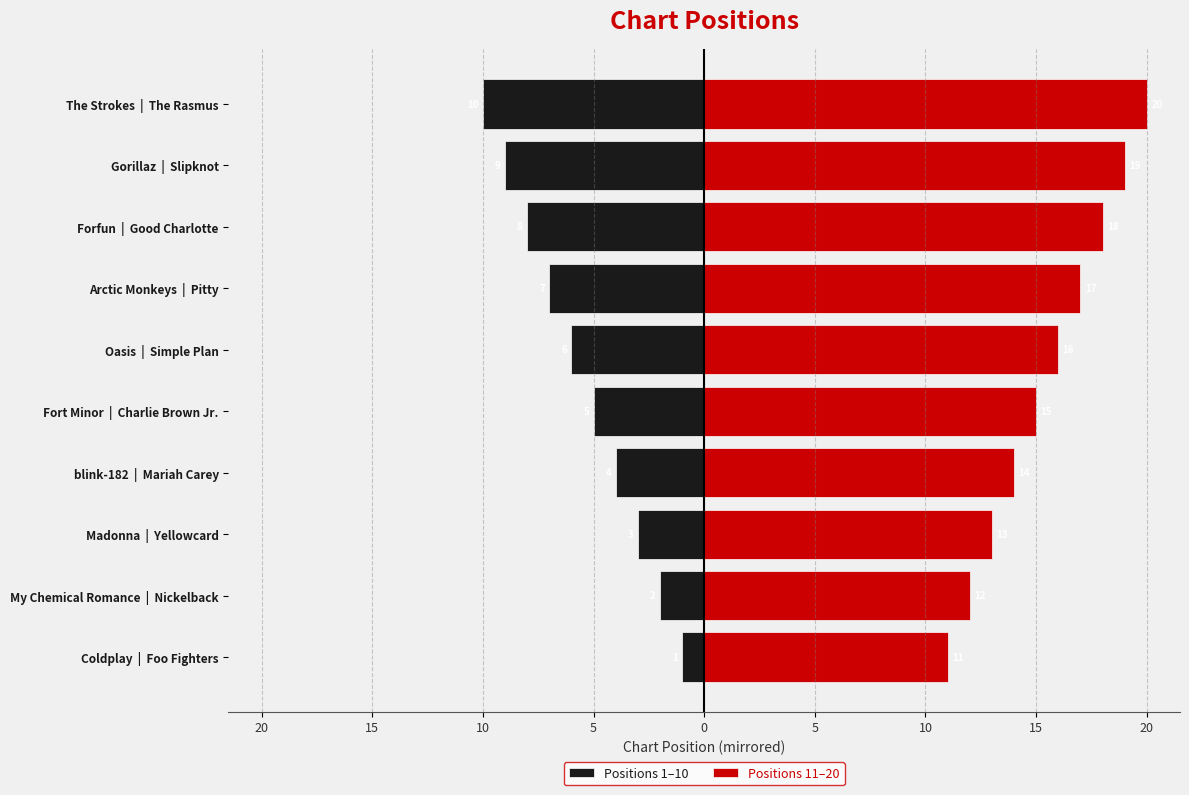

Reading left to right, transcribe all the data shown in this chart.

Positions 1–10: -1	-2	-3	-4	-5	-6	-7	-8	-9	-10
Positions 11–20: 11	12	13	14	15	16	17	18	19	20